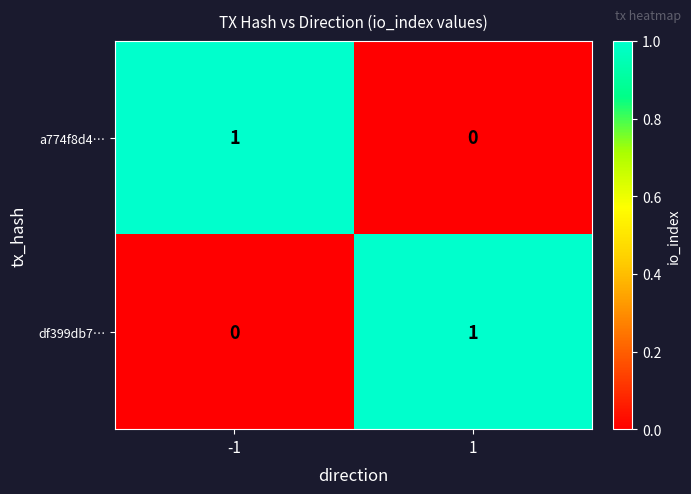

Count the number of data series in this chart.

2